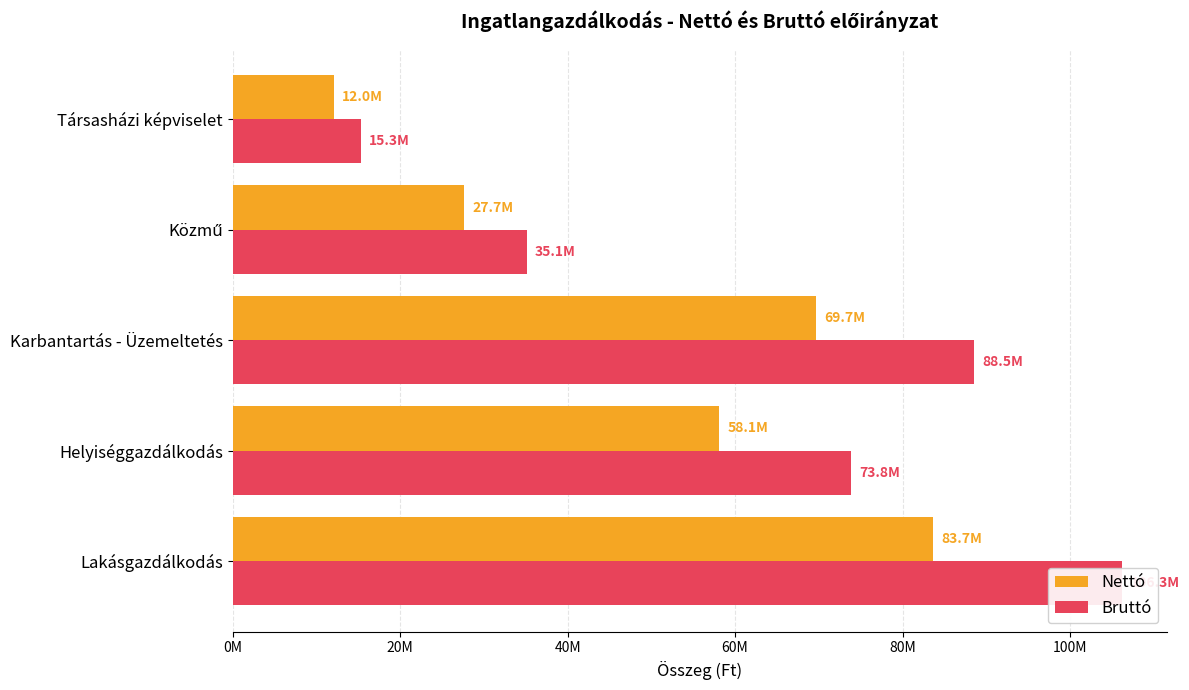

Does the chart contain any negative values?

No